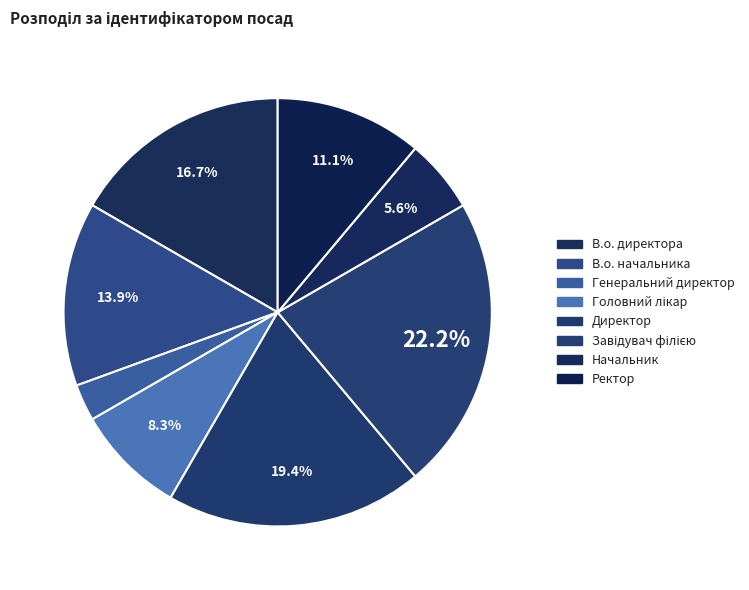

To the nearest percent, what is the average slice percentage?

12%